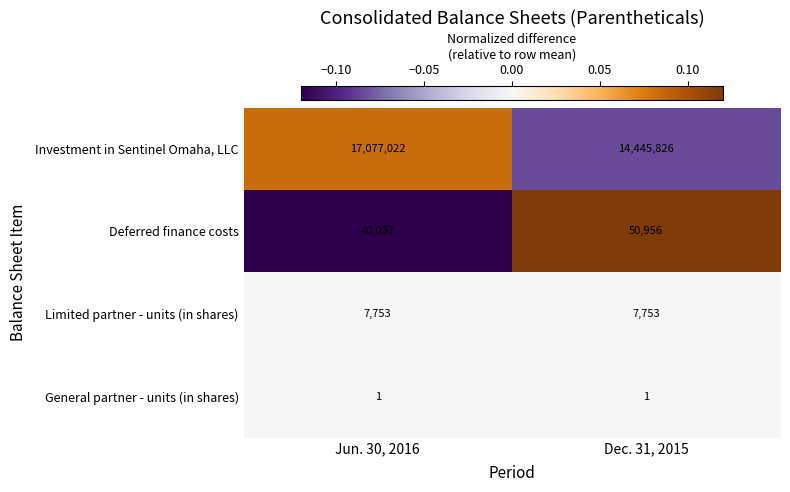

Between Jun. 30, 2016 and Dec. 31, 2015, which series saw the biggest shift?

Investment in Sentinel Omaha, LLC